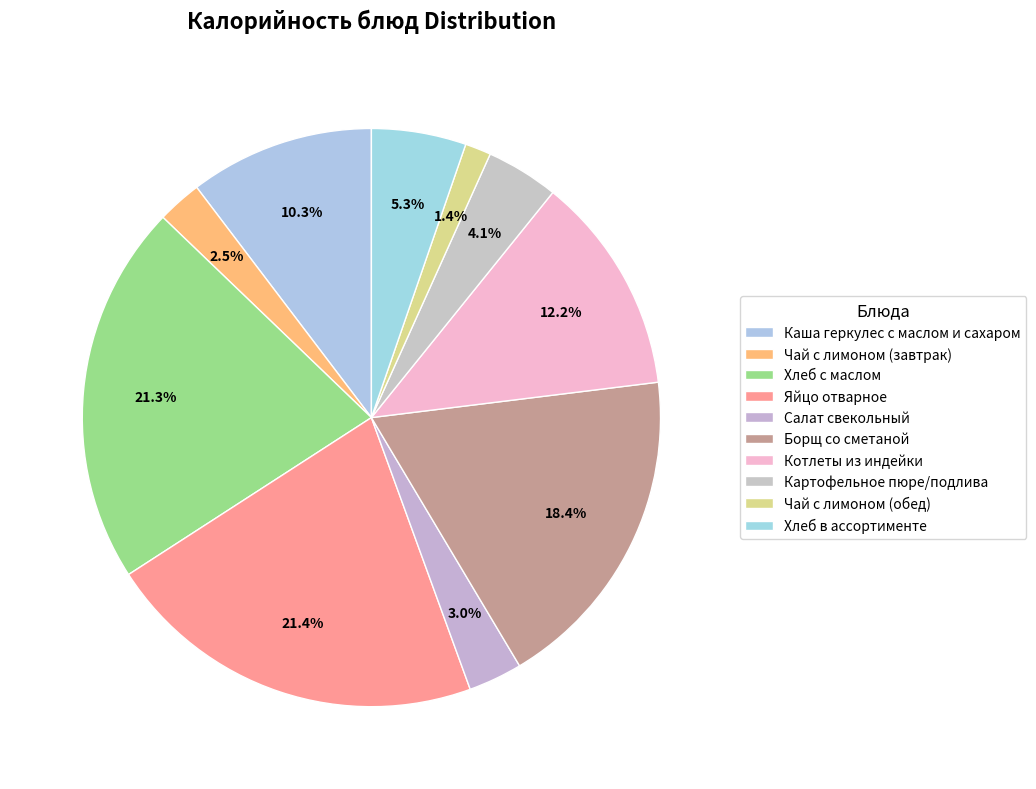

Count the number of slices in the pie.

10